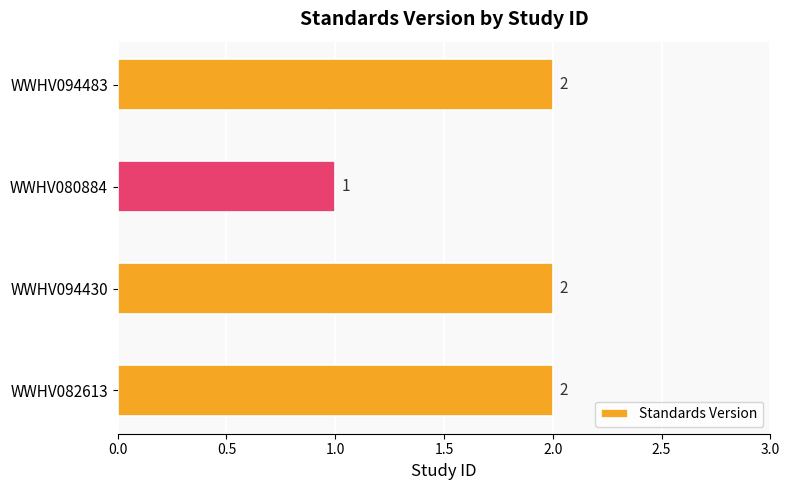

What is the difference between the maximum and minimum values?

1